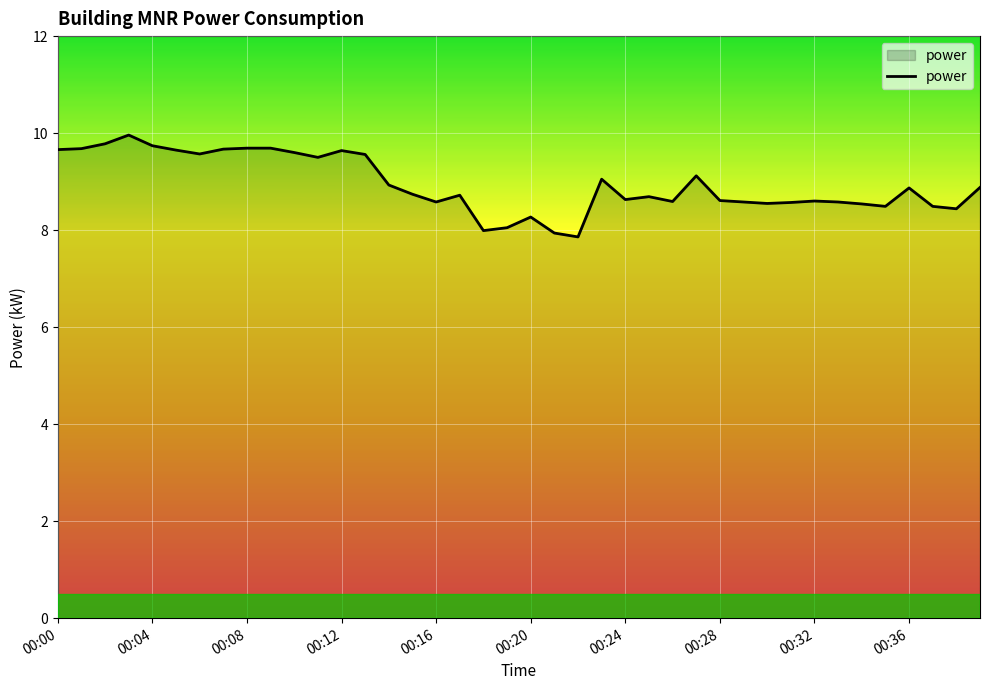

What is the maximum value shown in the chart?

10.0